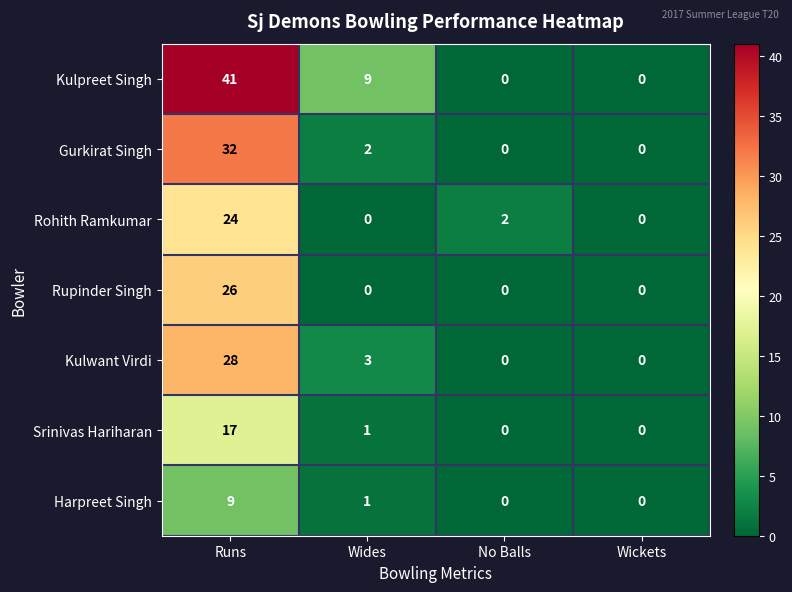

Count the number of data series in this chart.

7